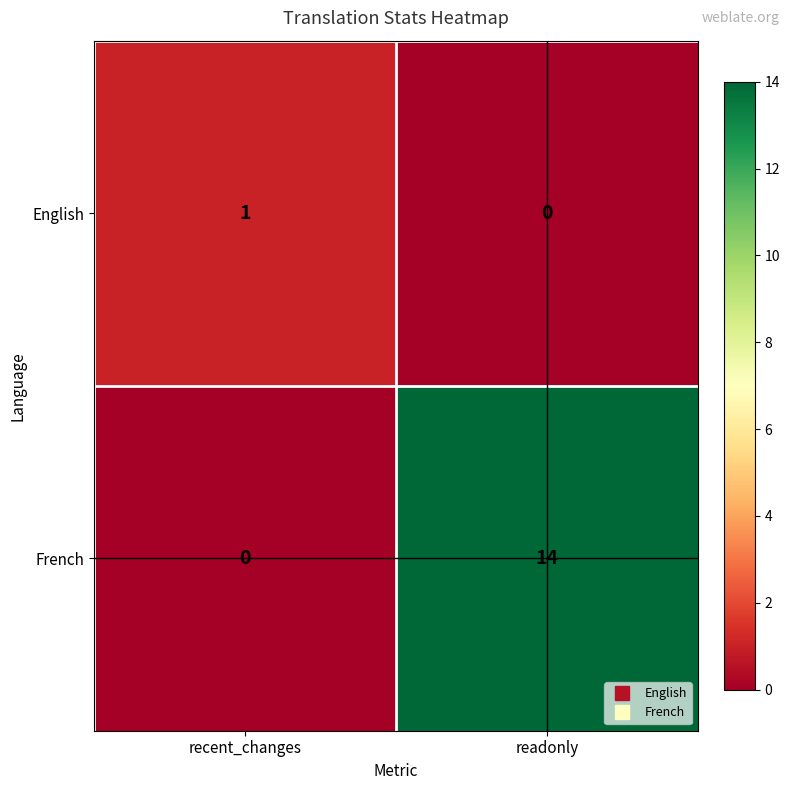

At which label is English closest to 0?

readonly